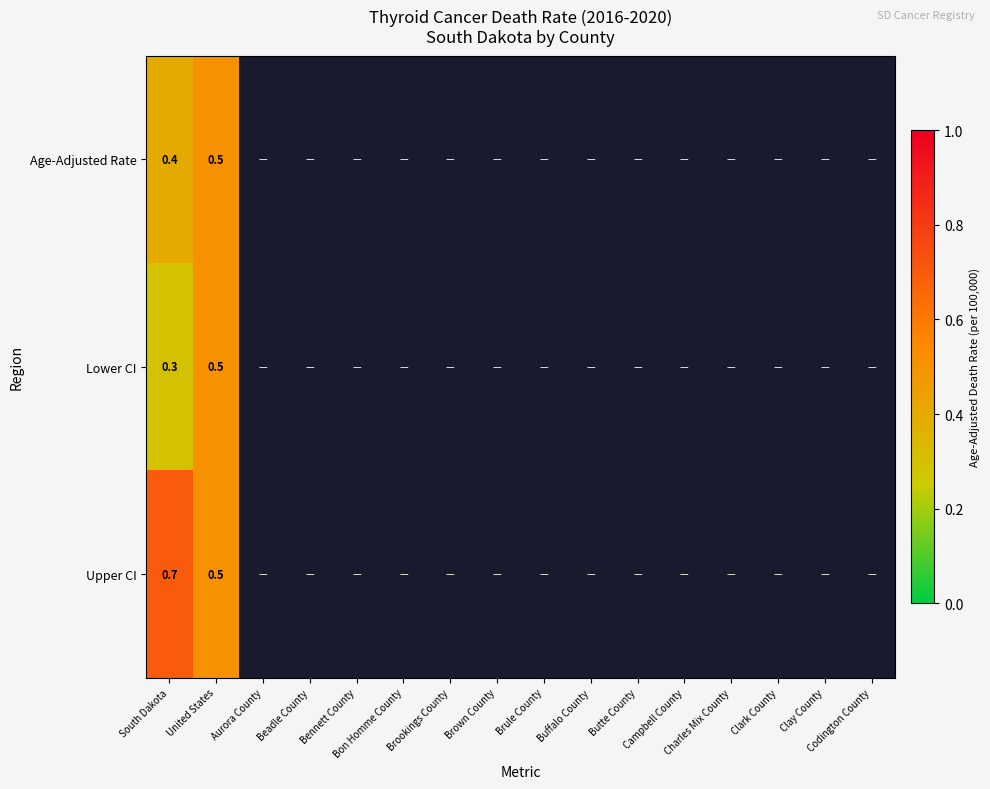

Which has a higher value, Brookings County or Beadle County?

Beadle County